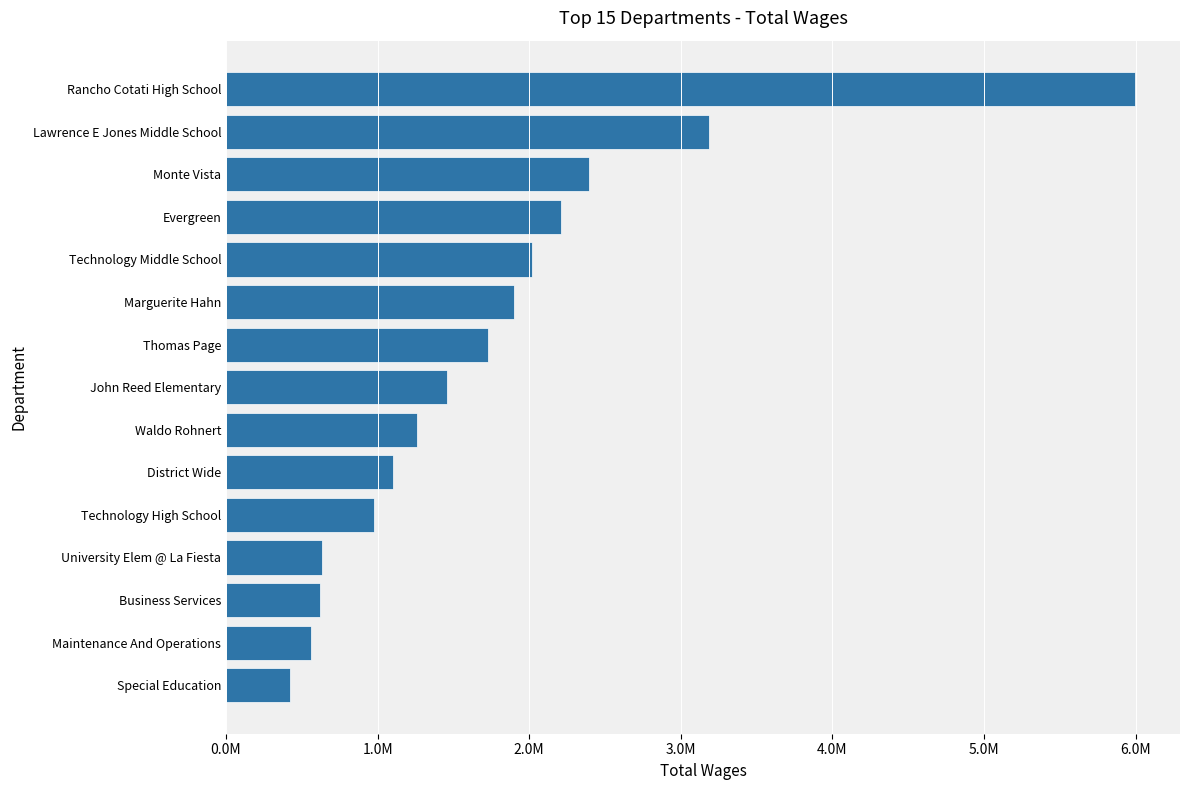

What is the minimum value shown in the chart?

422430